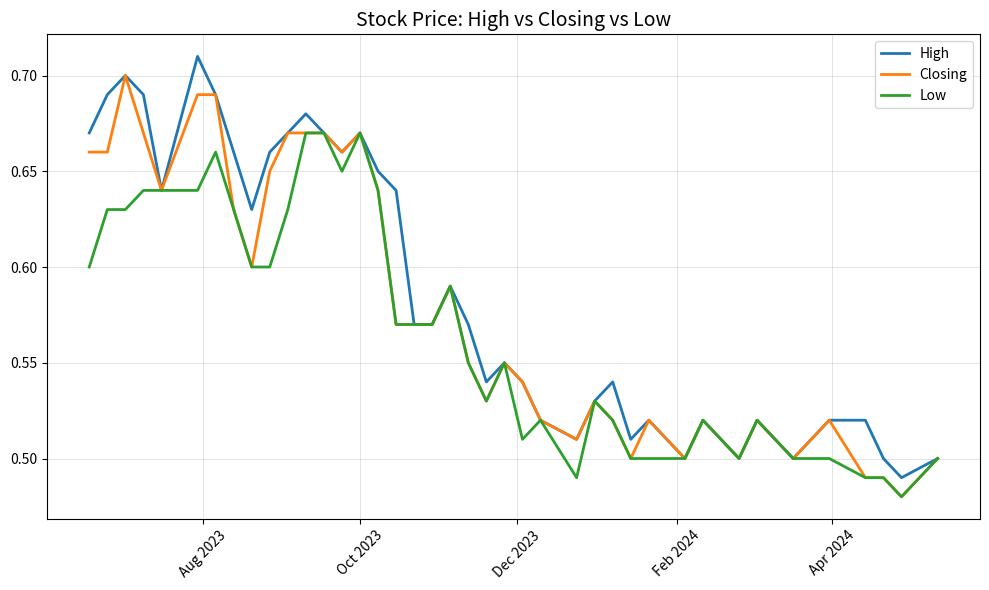

What are all the series names shown in the legend?

High, Closing, Low